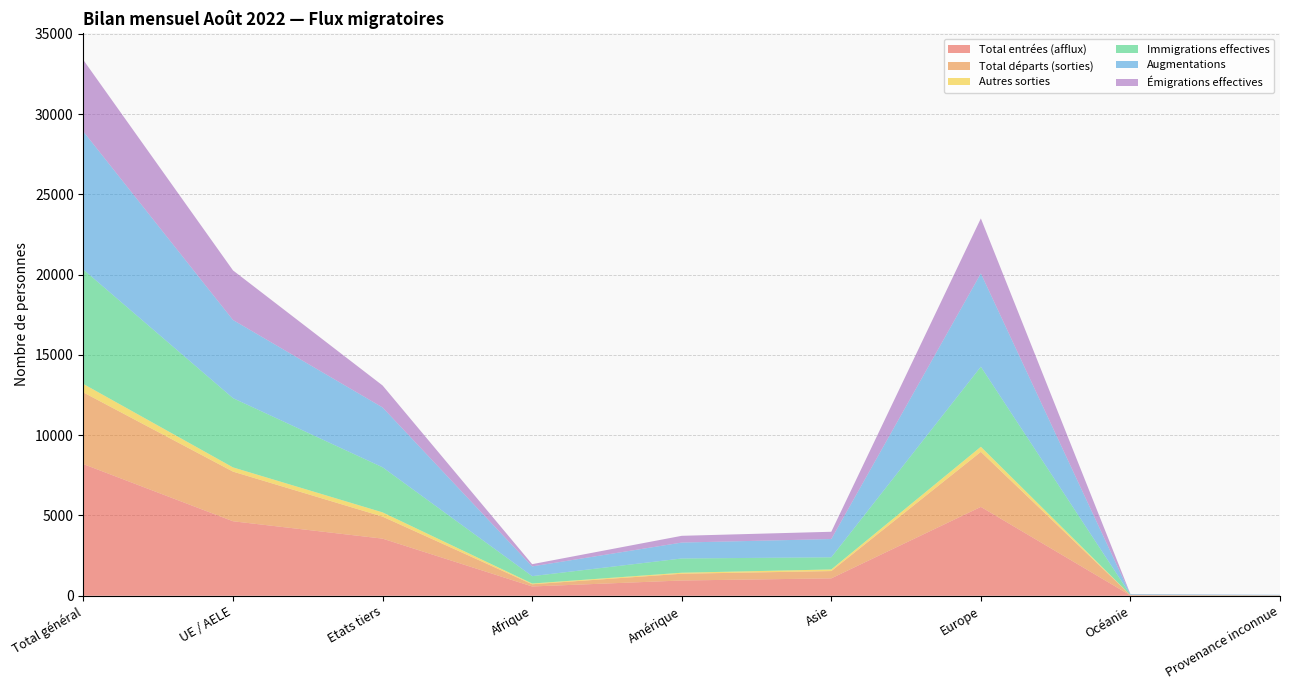

Reading left to right, what are all the values shown in this chart?

Total entrées (afflux): 8198	4640	3558	579	951	1084	5535	24	25
Total départs (sorties): 4463	3092	1371	139	421	455	3429	19	0
Autres sorties: 528	263	265	45	63	101	316	2	1
Immigrations effectives: 7120	4312	2808	459	887	757	4986	21	10
Augmentations: 8594	4868	3726	607	991	1136	5810	25	25
Émigrations effectives: 4456	3087	1369	139	421	453	3424	19	0